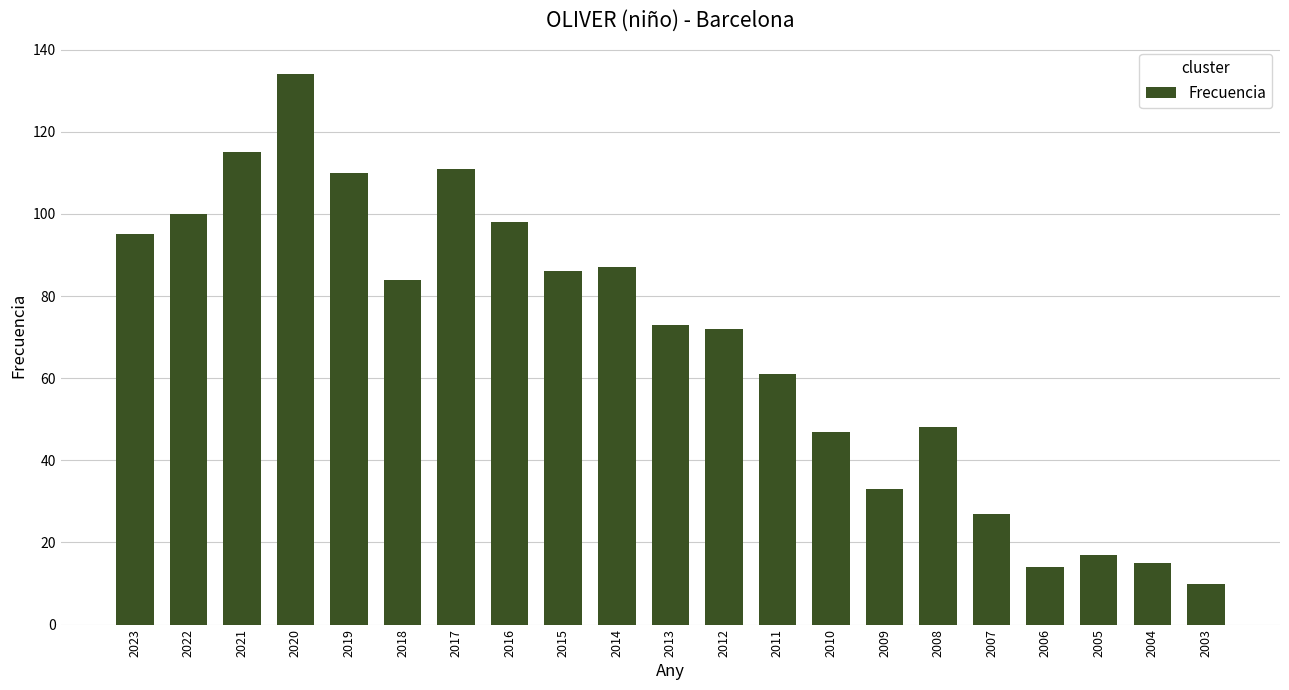

What is the average value?

68